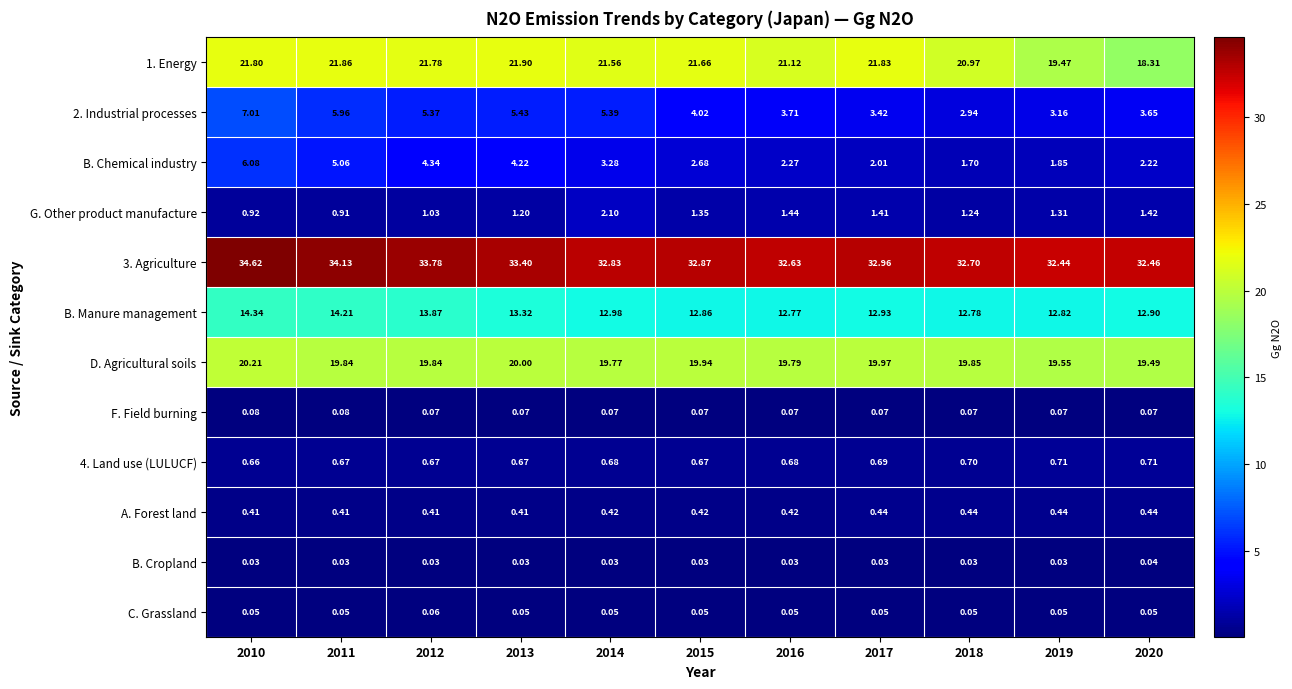

Is the value of 3. Agriculture at 2011 greater than the value of C. Grassland at 2014?

Yes